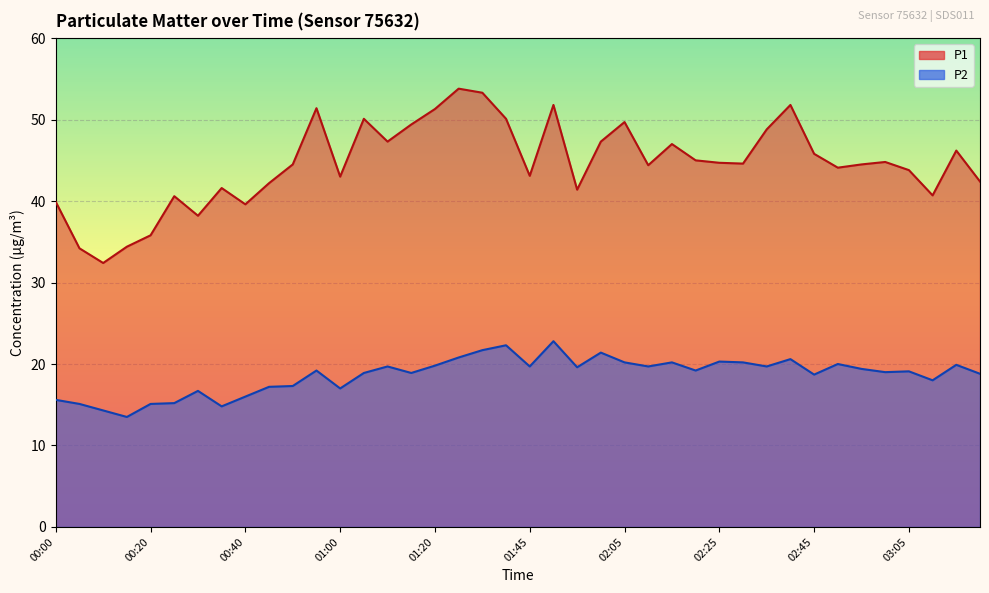

Reading left to right, what are all the values shown in this chart?

P1: 39.9	34.2	32.4	34.4	35.8	40.6	38.2	41.6	39.6	42.2	44.5	51.4	43.0	50.1	47.3	49.4	51.3	53.8	53.3	50.1	43.1	51.8	41.4	47.3	49.7	44.4	47.0	45.0	44.7	44.6	48.8	51.8	45.8	44.1	44.5	44.8	43.8	40.7	46.2	42.4
P2: 15.6	15.1	14.3	13.5	15.1	15.2	16.7	14.8	16.0	17.2	17.3	19.2	17.0	18.9	19.7	18.9	19.8	20.8	21.7	22.3	19.7	22.8	19.6	21.4	20.2	19.7	20.2	19.2	20.3	20.2	19.7	20.6	18.7	20.0	19.4	19.0	19.1	18.0	19.9	18.8